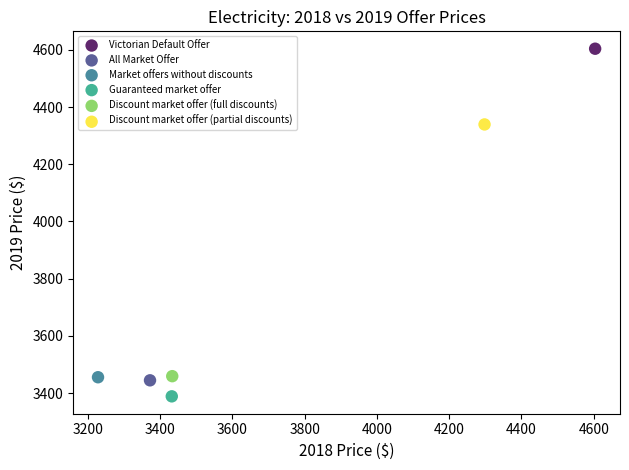

What are all the series names shown in the legend?

Victorian Default Offer, All Market Offer, Market offers without discounts, Guaranteed market offer, Discount market offer (full discounts), Discount market offer (partial discounts)